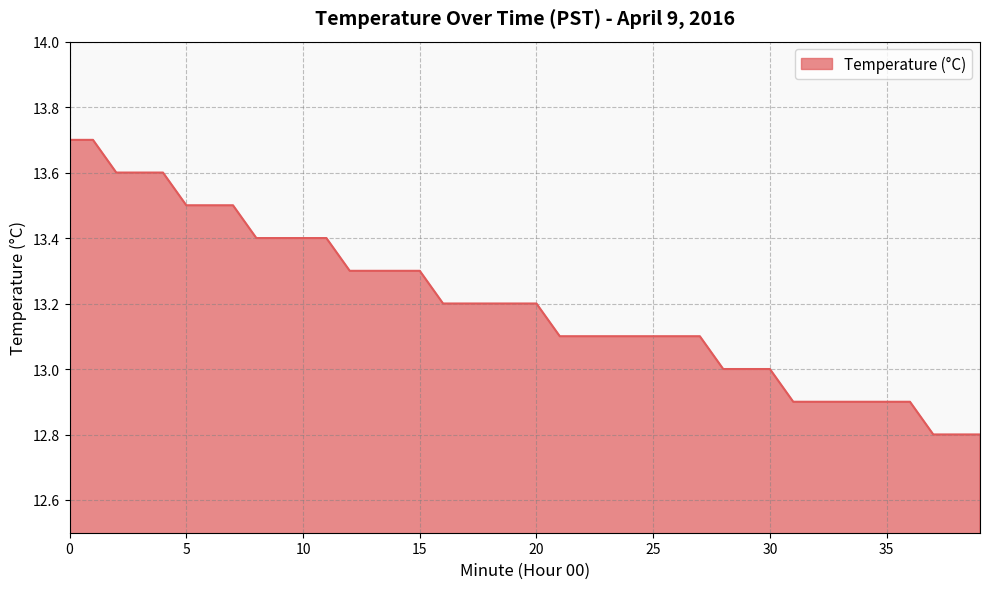

What is the smallest value displayed?

12.8